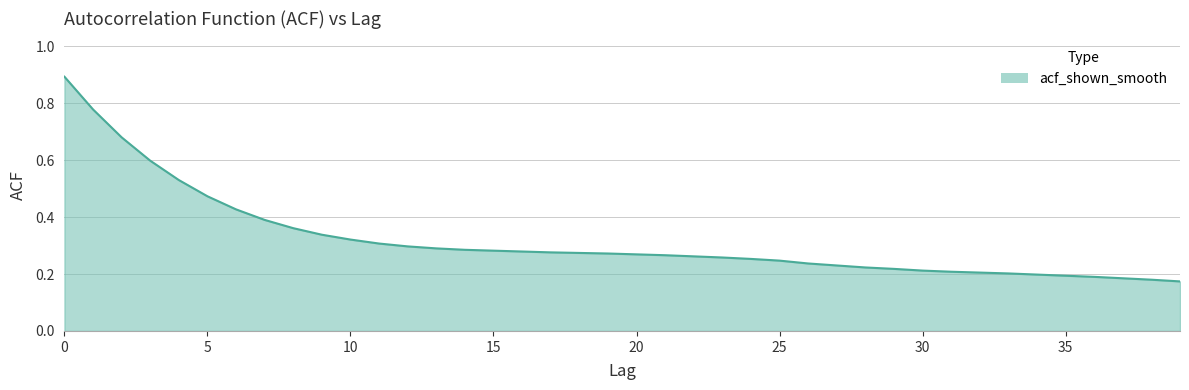

List the labels in order of value, smallest first.

39, 38, 37, 36, 35, 34, 33, 32, 31, 30, 29, 28, 27, 26, 25, 24, 23, 22, 21, 20, 19, 18, 17, 16, 15, 14, 13, 12, 11, 10, 9, 8, 7, 6, 5, 4, 3, 2, 1, 0